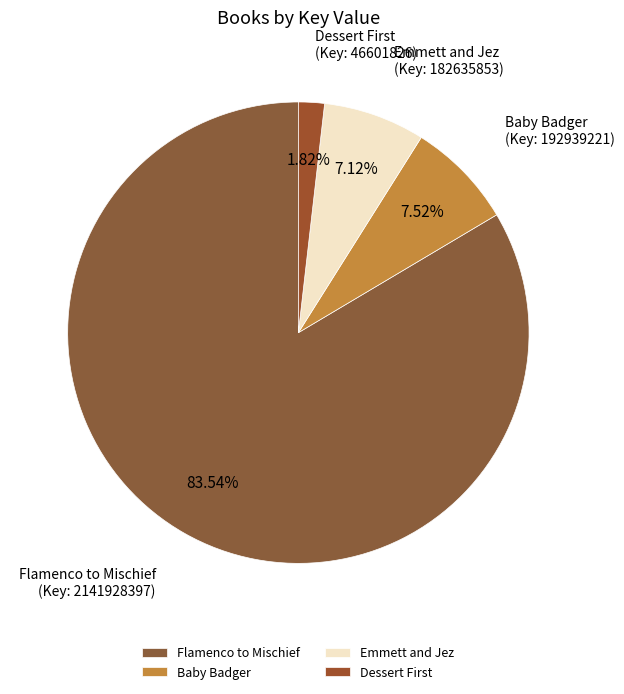

Count the number of slices in the pie.

4